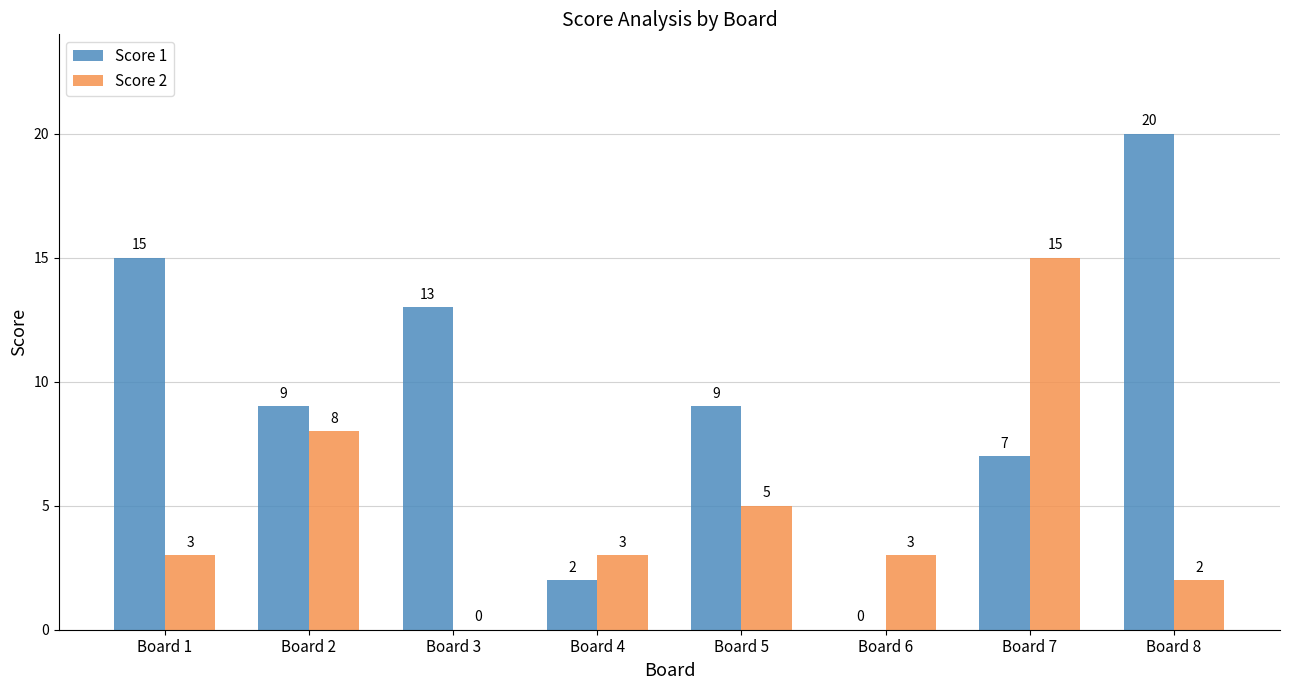

What is the sum of all Score 1 values?

75